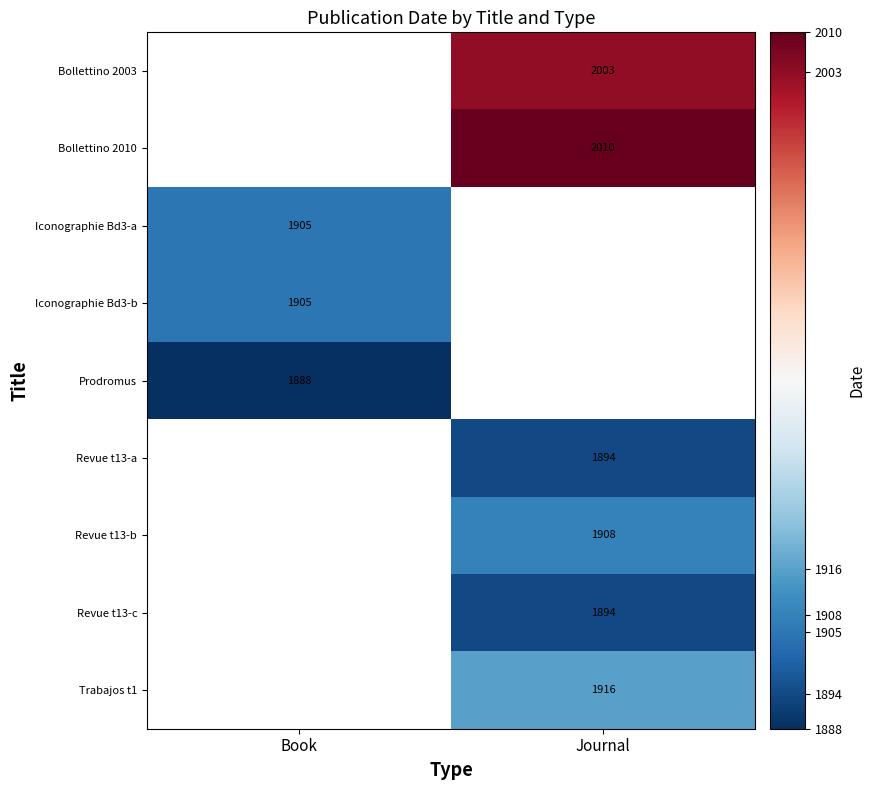

True or false: Bollettino 2003 has a value of 1051.4 at Journal.

False